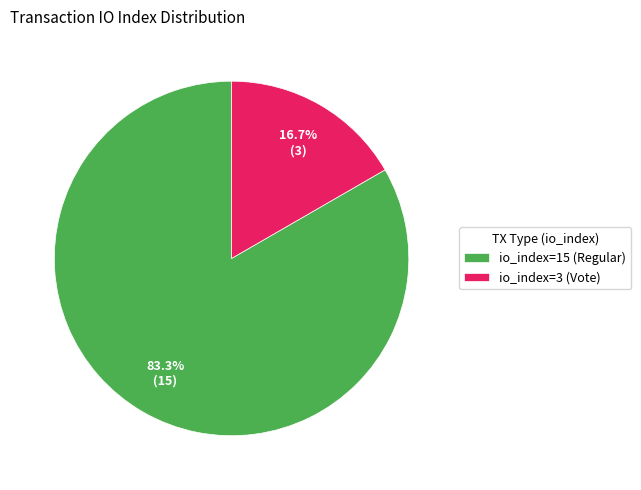

What is the largest slice in the pie chart?

io_index=15 (Regular)